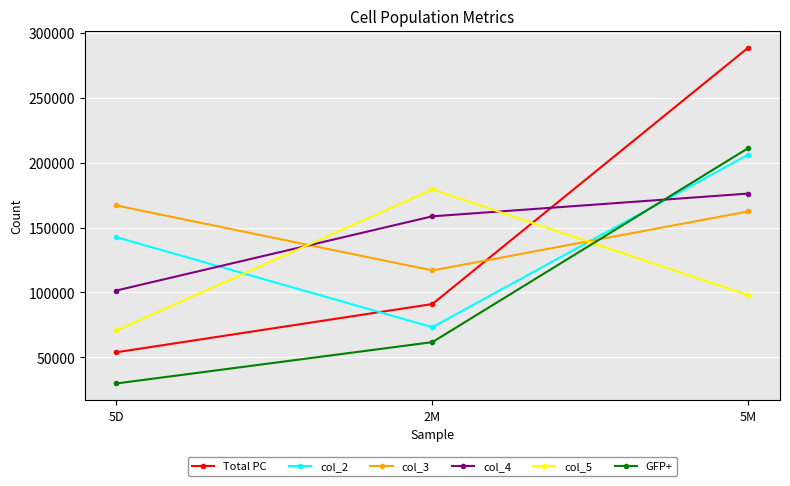

Where does the GFP+ series first go above 61764?

2M